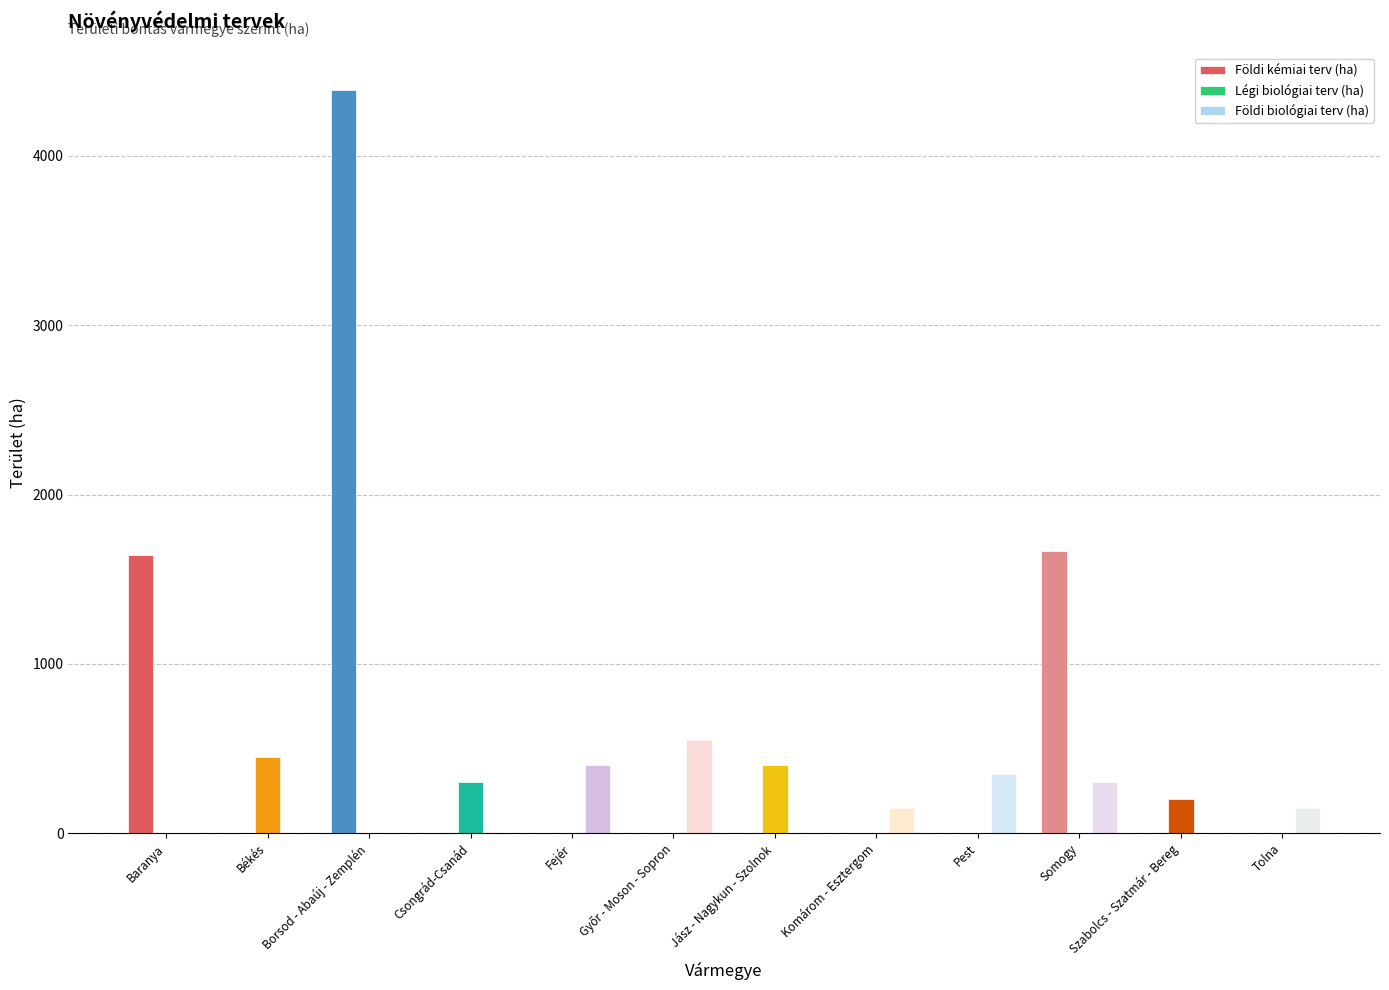

What is the sum of all Légi biológiai terv (ha) values?

1350